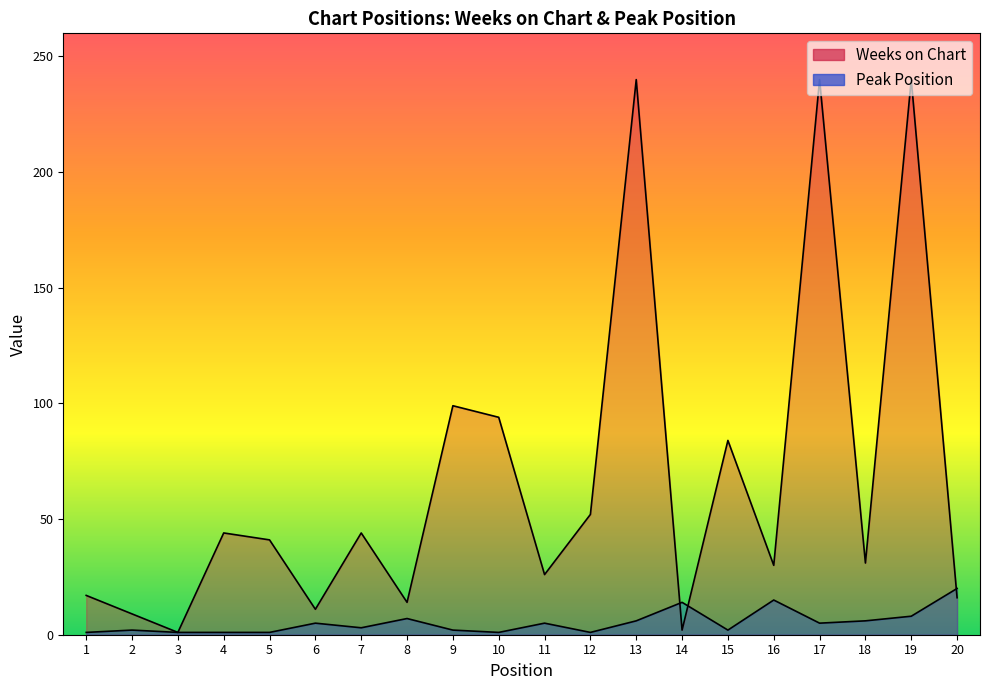

Reading right to left, transcribe all the data shown in this chart.

Weeks on Chart: 16	240	31	240	30	84	2	240	52	26	94	99	14	44	11	41	44	1	9	17
Peak Position: 20	8	6	5	15	2	14	6	1	5	1	2	7	3	5	1	1	1	2	1